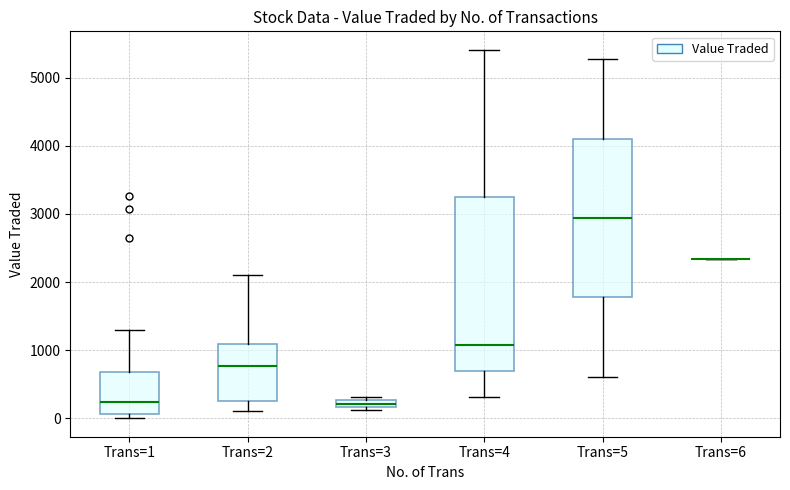

Where does the upper whisker of the box for Trans=2 end on the y-axis? The values are not printed on the chart, so give them approximately, as read against the axis.

2100